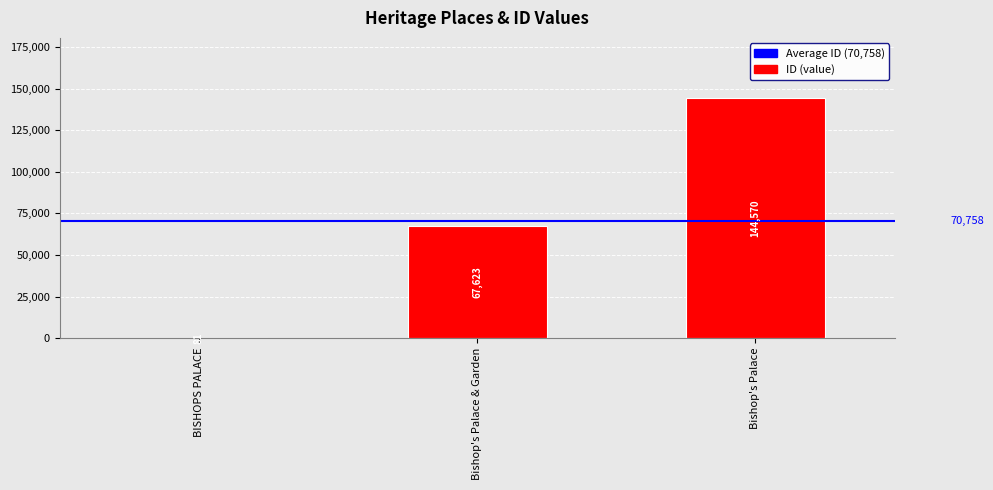

The chart shows a value of 89843 at Bishop's Palace & Garden. True or false?

False